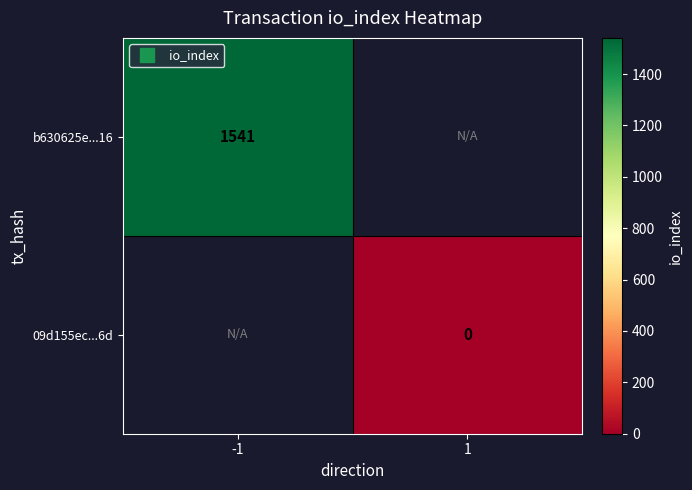

Which series has the largest range (max minus min)?

b630625e...16